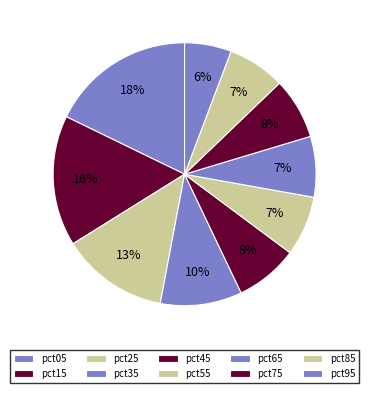

What is the change in value from pct45 to pct95?

-0.2